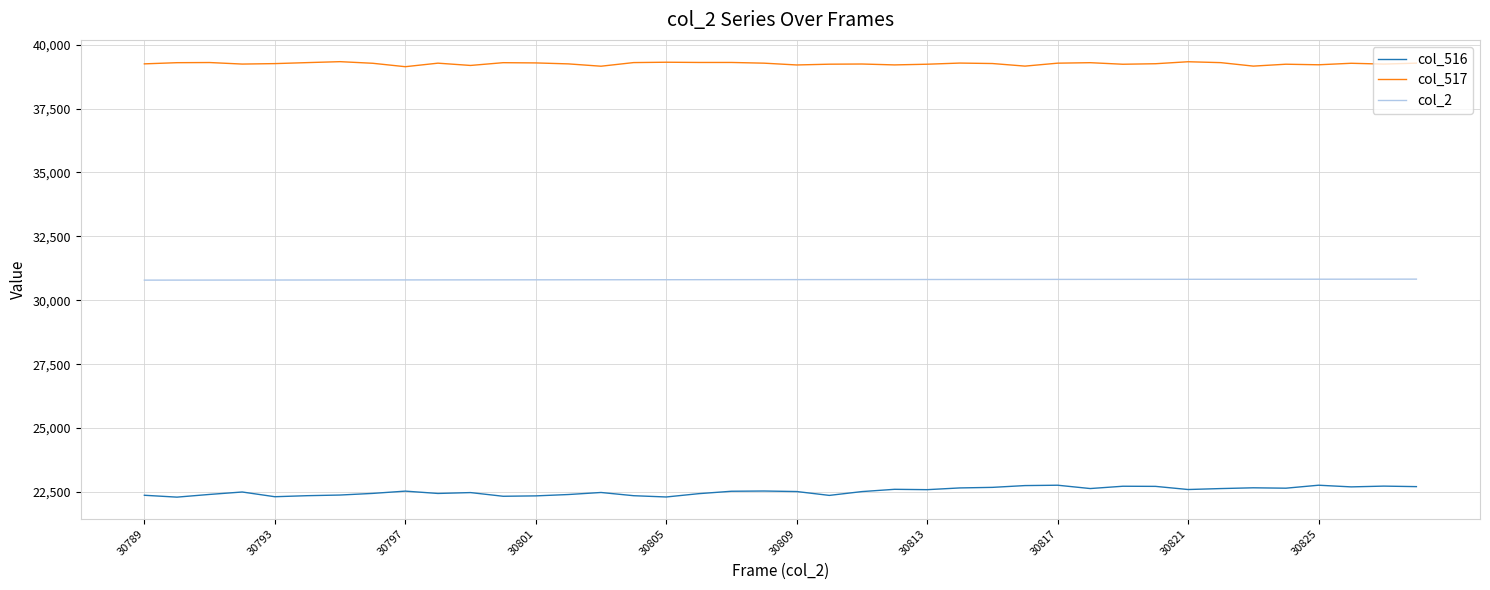

True or false: col_517 and col_2 cross at least once.

False